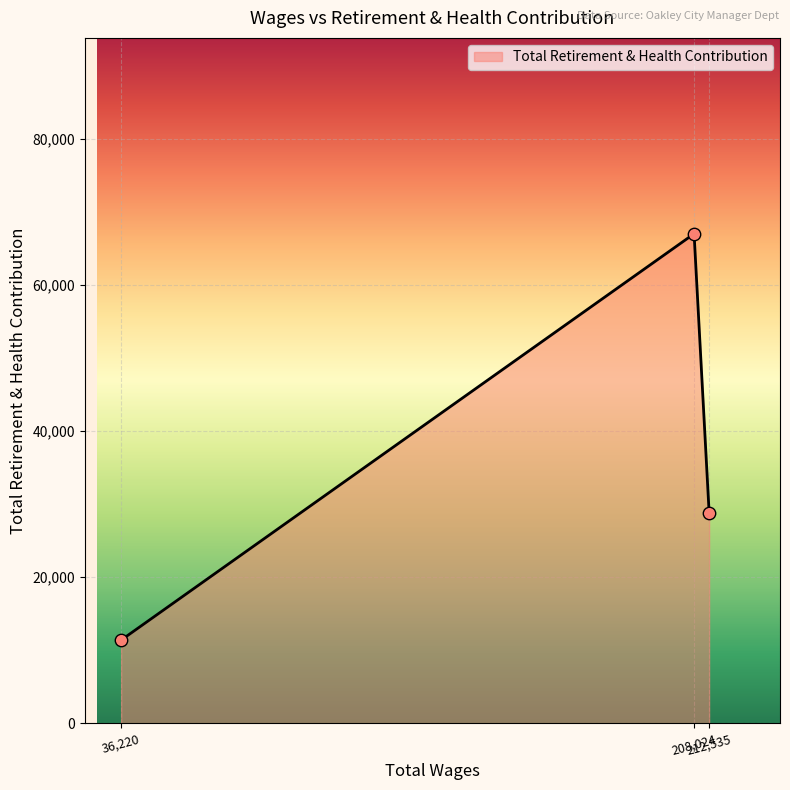

What is the average value?

35764